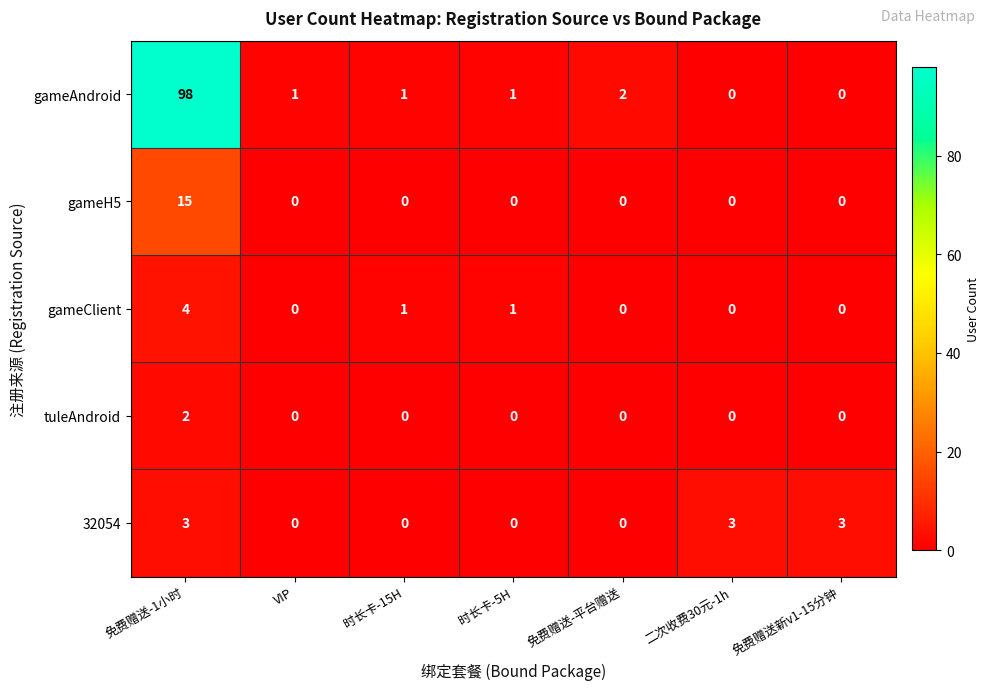

At how many categories does at least one series exceed 46?

1